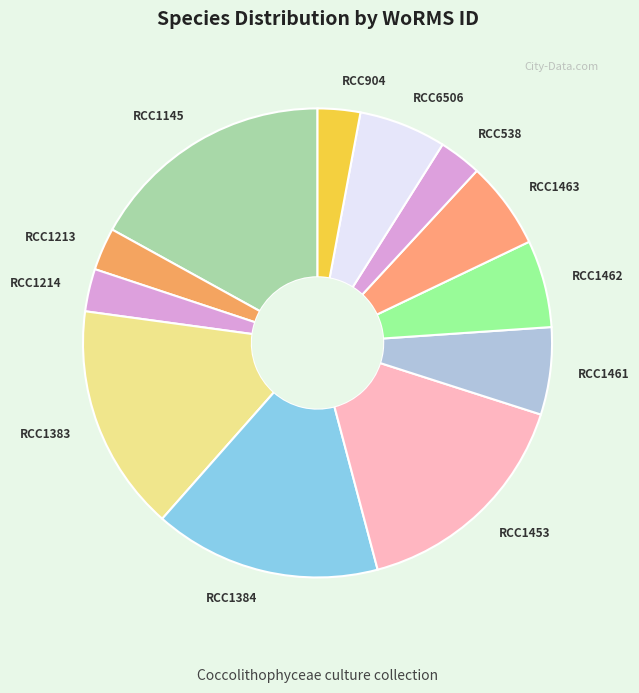

What is the ratio of the value at RCC538 to the value at RCC6506?

0.5